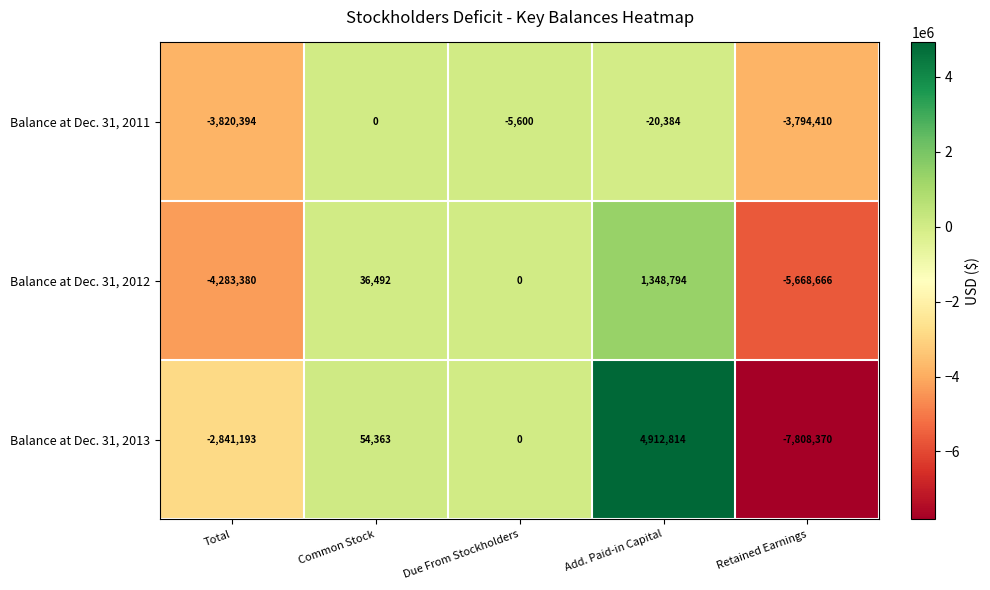

Which series has the largest total across all categories?

Balance at Dec. 31, 2013